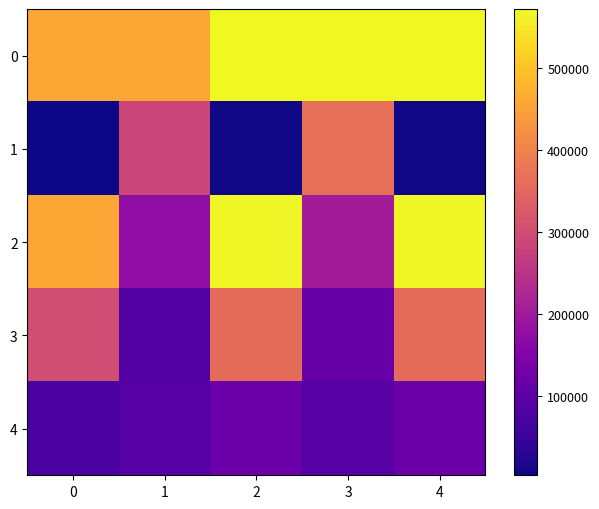

What is the total value across all series at 3?

1345975